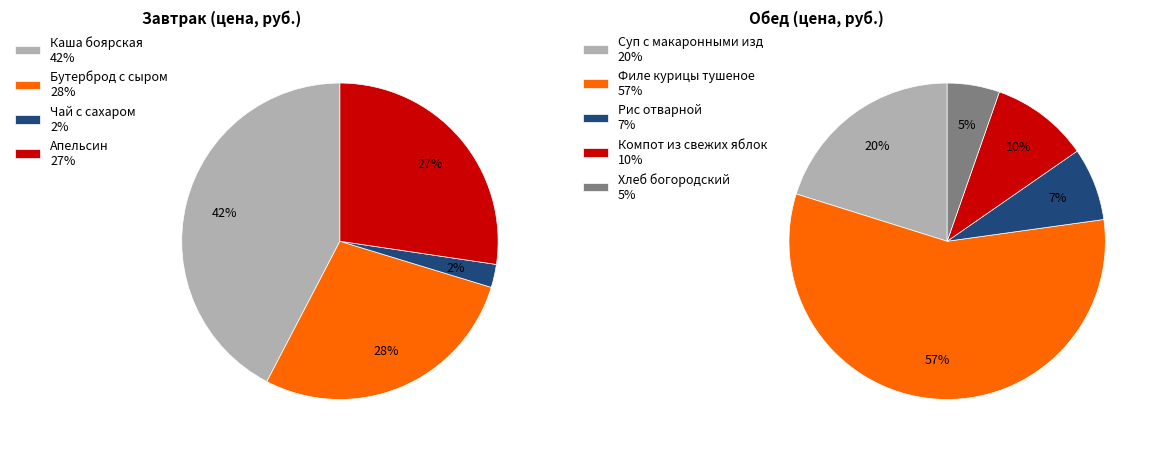

What is the ratio of the value at Апельсин to the value at Бутерброд с сыром?

1.0